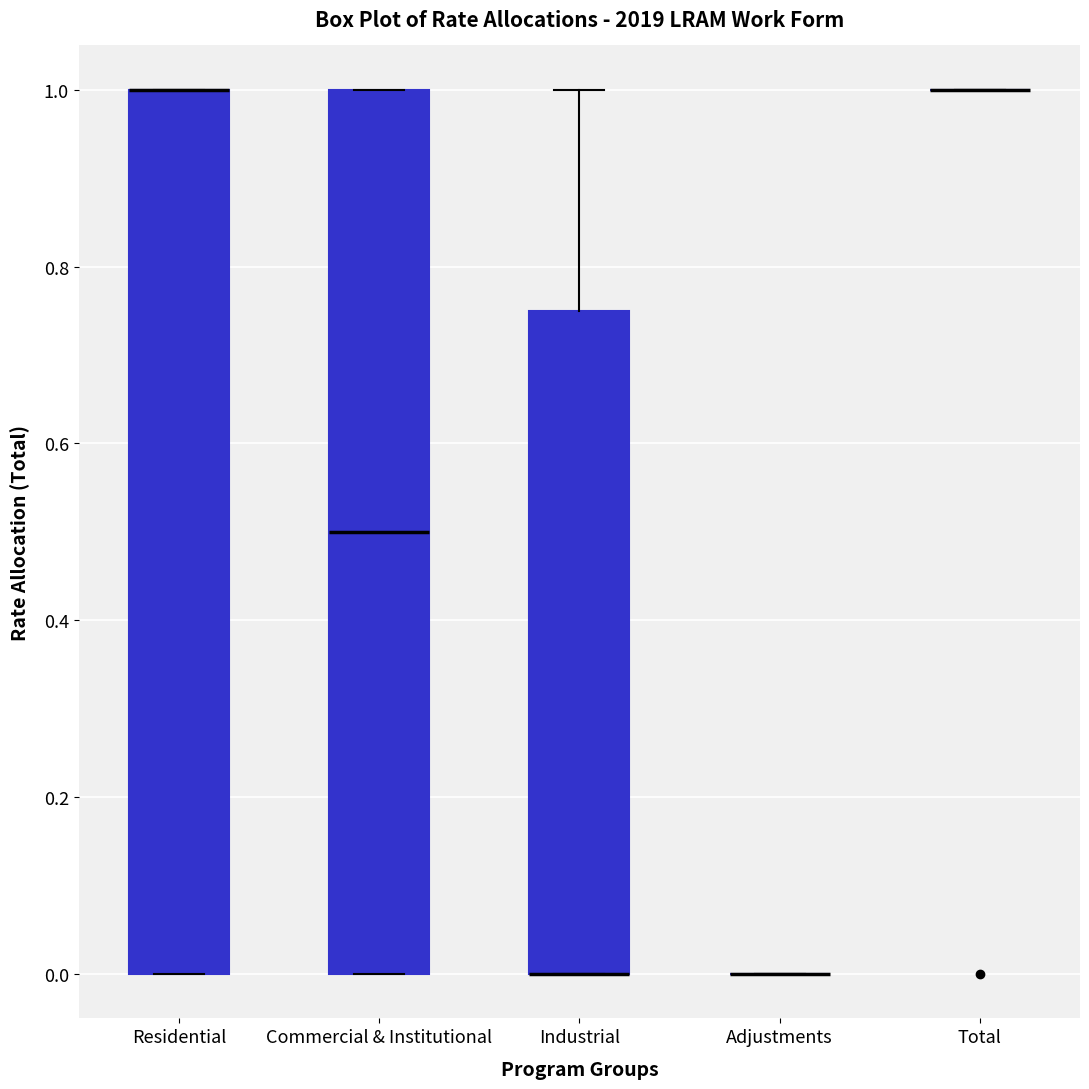

Reading left to right, transcribe this box plot: for each box, give where its median line is, the range the box spans, and where its two whiskers end, as read against the y-axis. The values are not printed on the chart, so give them approximately, as read against the axis.

Residential: median 1.00 (drawn on the box's upper edge), box 0.00 to 1.00, whiskers 0.00 to 1.00
Commercial & Institutional: median 0.50, box 0.00 to 1.00, whiskers 0.00 to 1.00
Industrial: median 0.00 (drawn on the box's lower edge), box 0.00 to 0.76, whiskers 0.00 to 1.00
Adjustments: box collapsed to a line at 0.00, whiskers 0.00 to 0.00
Total: box collapsed to a line at 1.00, whiskers 1.00 to 1.00